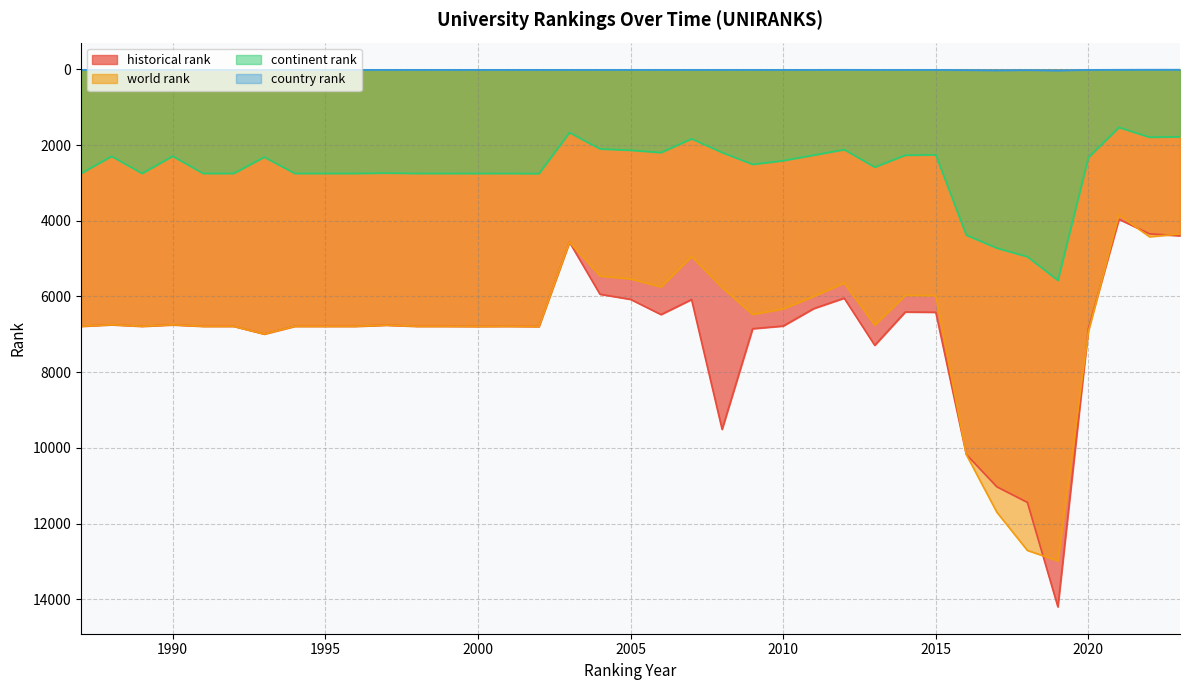

Reading right to left, transcribe all the data shown in this chart.

world rank: 2023=4349.0	2022=4420.0	2021=3845.0	2020=6923.0	2019=12987.0	2018=12710.0	2017=11701.0	2016=10178.0	2015=5978.0	2014=5970.0	2013=6756.0	2012=5644.0	2011=5998.0	2010=6327.0	2009=6474.0	2008=5765.0	2007=4945.0	2006=5747.0	2005=5535.0	2004=5457.0	2003=4563.0	2002=6793.0	2001=6787.0	2000=6790.0	1999=6787.0	1998=6787.0	1997=6757.0	1996=6787.0	1995=6787.0	1994=6787.0	1993=6992.0	1992=6787.0	1991=6787.0	1990=6749.0	1989=6787.0	1988=6746.0	1987=6787.0
continent rank: 2023=1778.0	2022=1790.0	2021=1530.0	2020=2324.0	2019=5573.0	2018=4948.0	2017=4720.0	2016=4377.0	2015=2254.0	2014=2265.0	2013=2581.0	2012=2117.0	2011=2264.0	2010=2410.0	2009=2508.0	2008=2194.0	2007=1832.0	2006=2196.0	2005=2134.0	2004=2099.0	2003=1667.0	2002=2751.0	2001=2747.0	2000=2748.0	1999=2747.0	1998=2747.0	1997=2737.0	1996=2747.0	1995=2747.0	1994=2747.0	1993=2315.0	1992=2747.0	1991=2747.0	1990=2291.0	1989=2747.0	1988=2294.0	1987=2747.0
country rank: 2023=5.0	2022=5.0	2021=7.0	2020=10.0	2019=29.0	2018=17.0	2017=25.0	2016=17.0	2015=9.0	2014=9.0	2013=9.0	2012=8.0	2011=9.0	2010=10.0	2009=9.0	2008=9.0	2007=9.0	2006=9.0	2005=9.0	2004=9.0	2003=9.0	2002=10.0	2001=10.0	2000=10.0	1999=10.0	1998=10.0	1997=10.0	1996=10.0	1995=10.0	1994=10.0	1993=10.0	1992=10.0	1991=10.0	1990=10.0	1989=10.0	1988=10.0	1987=10.0
historical rank: 2023=4395.3	2022=4342.7	2021=3957.7	2020=6847.0	2019=14203.0	2018=11441.0	2017=11029.5	2016=10175.0	2015=6416.5	2014=6409.0	2013=7290.0	2012=6043.0	2011=6320.0	2010=6780.5	2009=6851.0	2008=9511.0	2007=6079.5	2006=6477.0	2005=6074.5	2004=5940.0	2003=4563.0	2002=6793.0	2001=6787.0	2000=6790.0	1999=6787.0	1998=6787.0	1997=6757.0	1996=6787.0	1995=6787.0	1994=6787.0	1993=6992.0	1992=6787.0	1991=6787.0	1990=6749.0	1989=6787.0	1988=6746.0	1987=6787.0